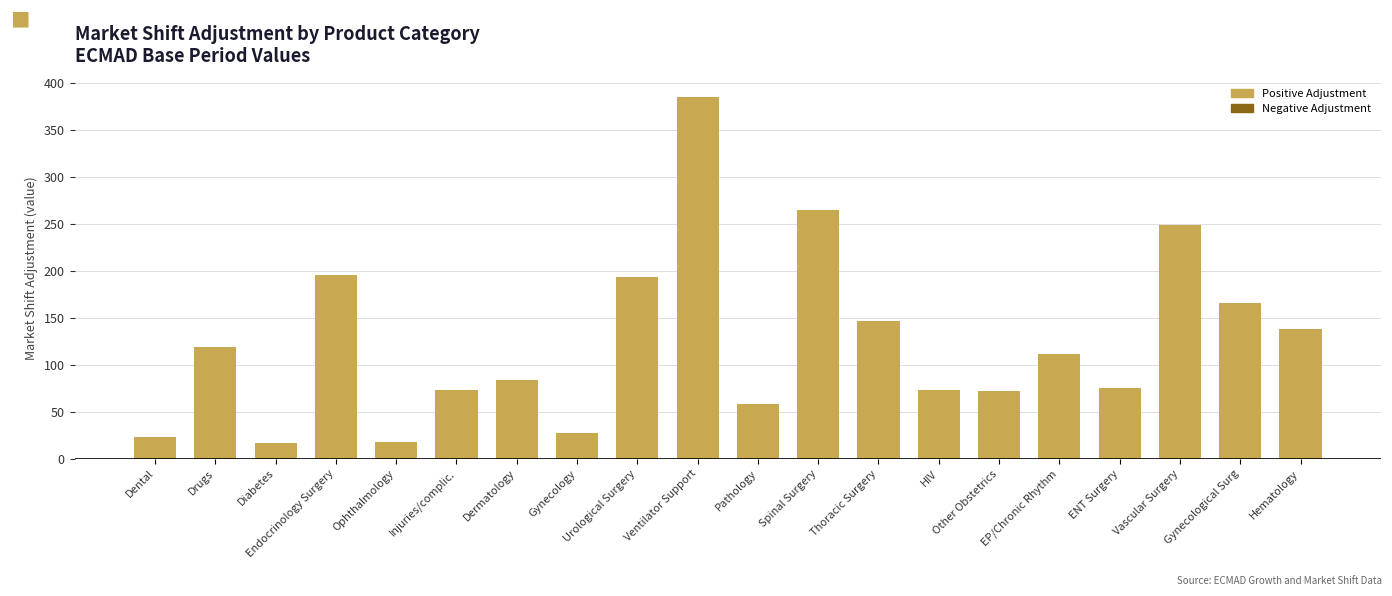

What is the approximate value at Urological Surgery?

193.4